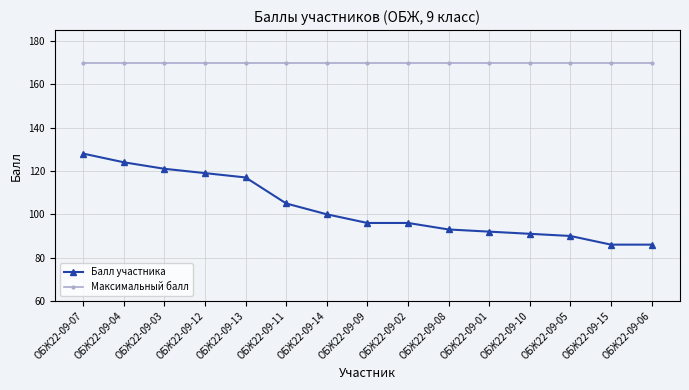

What position from the right is ОБЖ22-09-02?

7